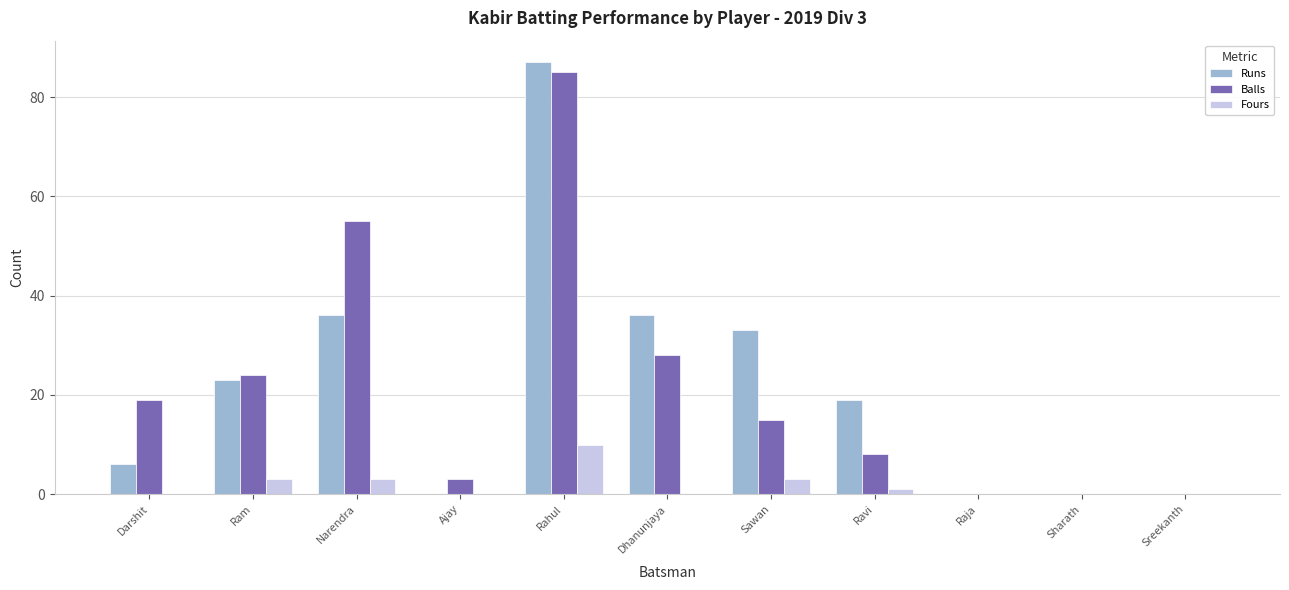

Reading left to right, list all the values displayed in this chart.

Runs: Darshit=6	Ram=23	Narendra=36	Ajay=0	Rahul=87	Dhanunjaya=36	Sawan=33	Ravi=19	Raja=0	Sharath=0	Sreekanth=0
Balls: Darshit=19	Ram=24	Narendra=55	Ajay=3	Rahul=85	Dhanunjaya=28	Sawan=15	Ravi=8	Raja=0	Sharath=0	Sreekanth=0
Fours: Darshit=0	Ram=3	Narendra=3	Ajay=0	Rahul=10	Dhanunjaya=0	Sawan=3	Ravi=1	Raja=0	Sharath=0	Sreekanth=0